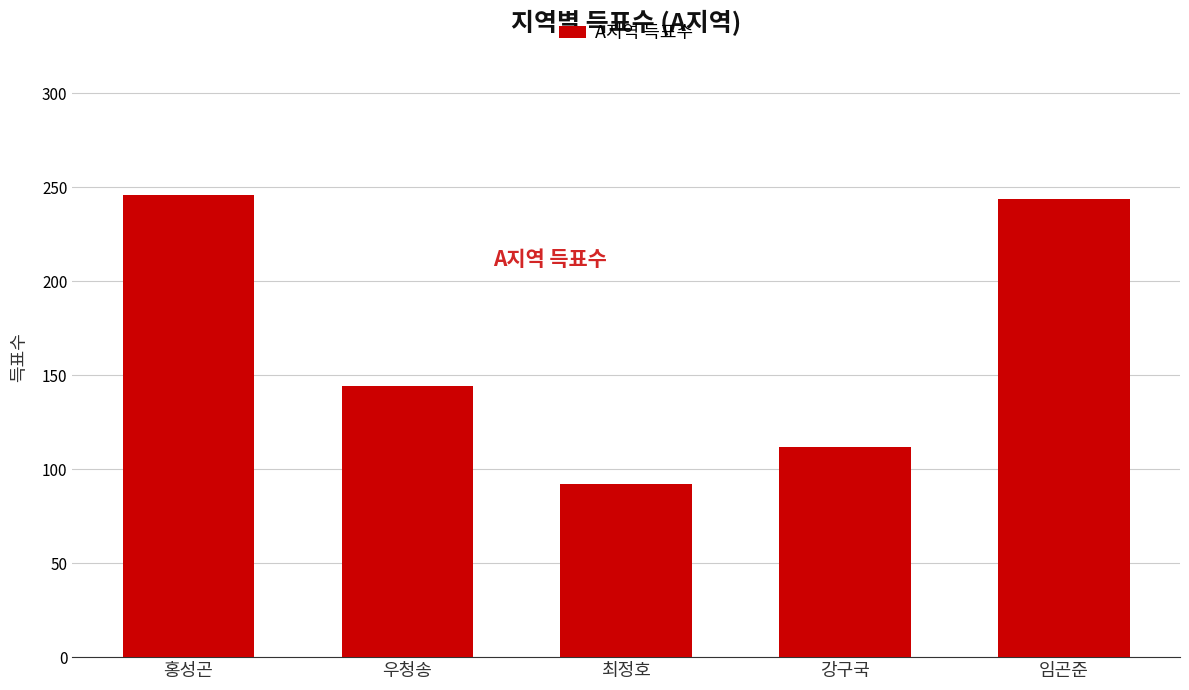

What is the difference between the second highest and minimum values?

152